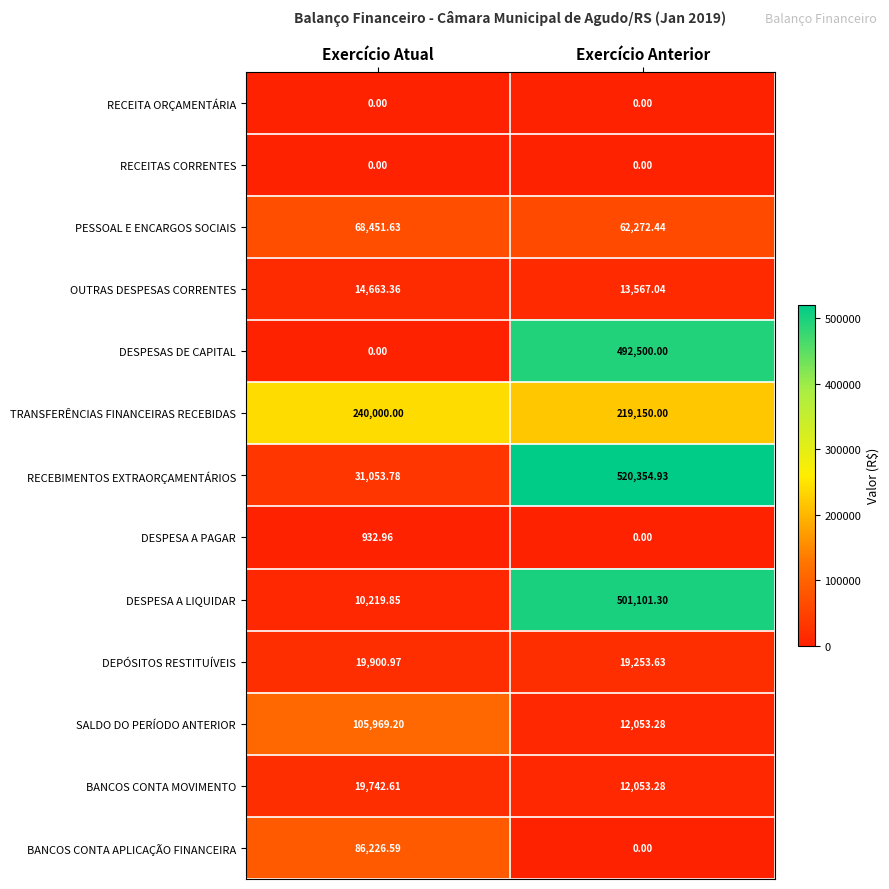

Which series changed the most between Exercício Atual and Exercício Anterior?

DESPESAS DE CAPITAL